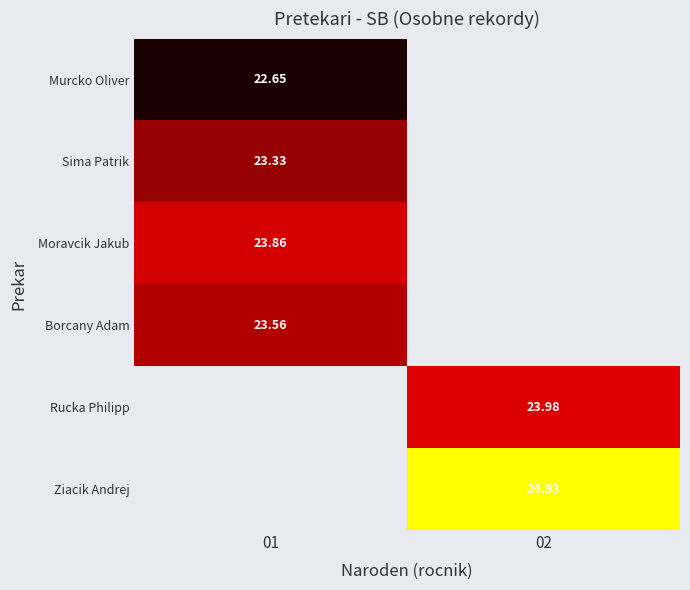

At which label is Borcany Adam closest to 23?

01